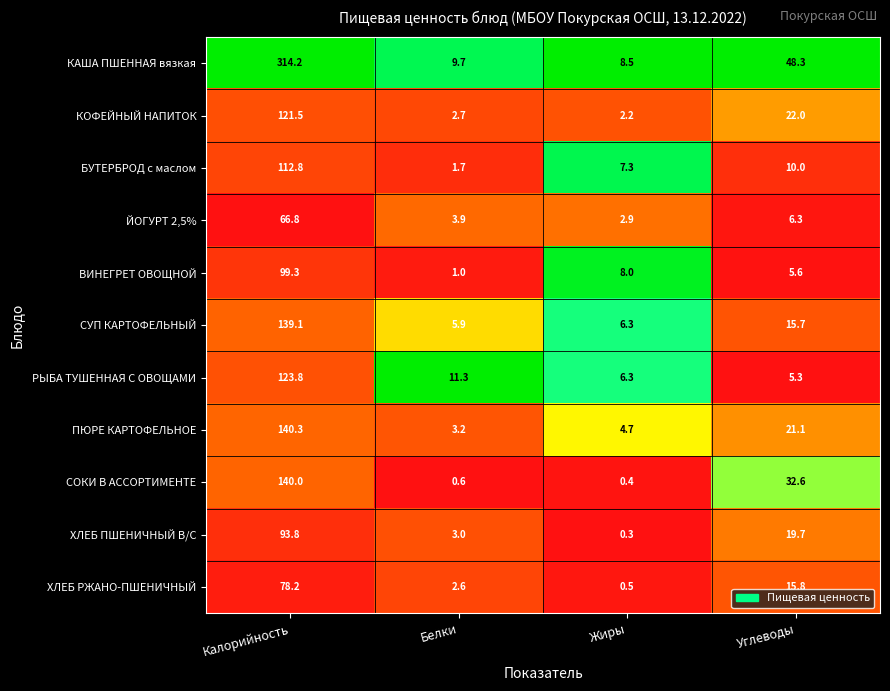

At which category is the sum across all series the highest?

Калорийность